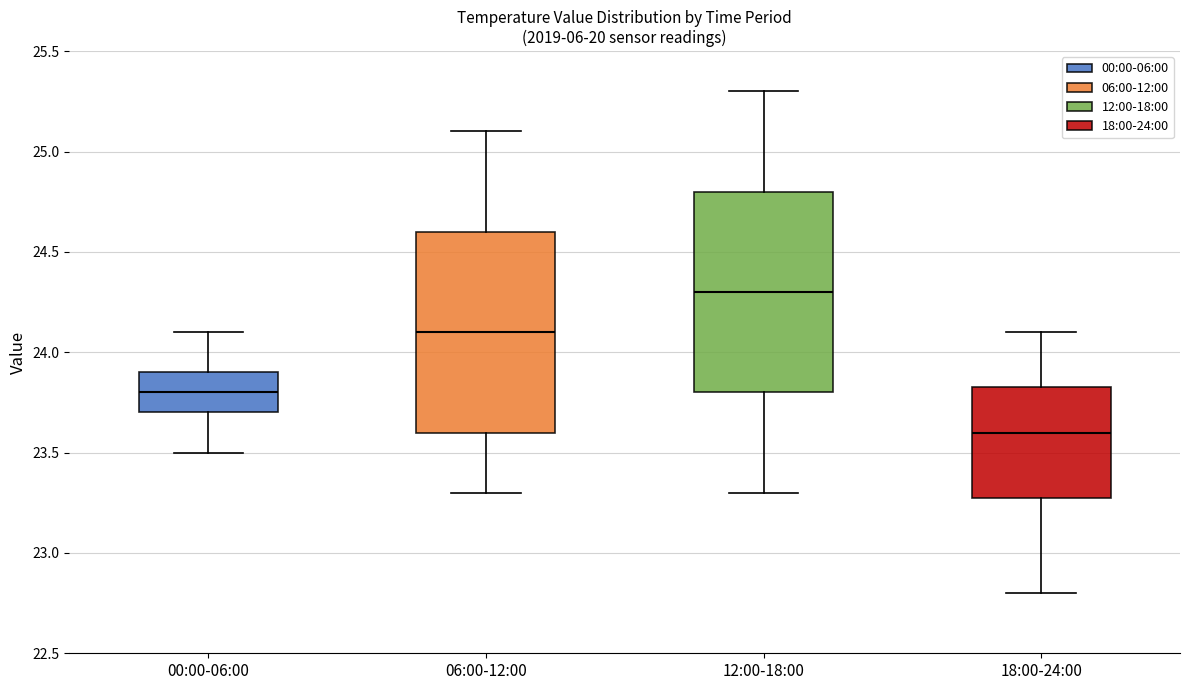

Which box has the highest median line?

12:00-18:00